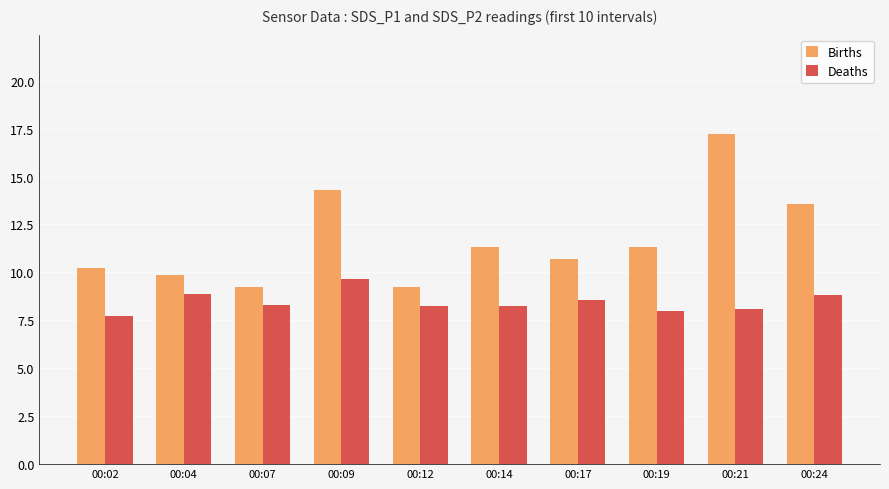

What is the maximum value shown in the chart?

17.2